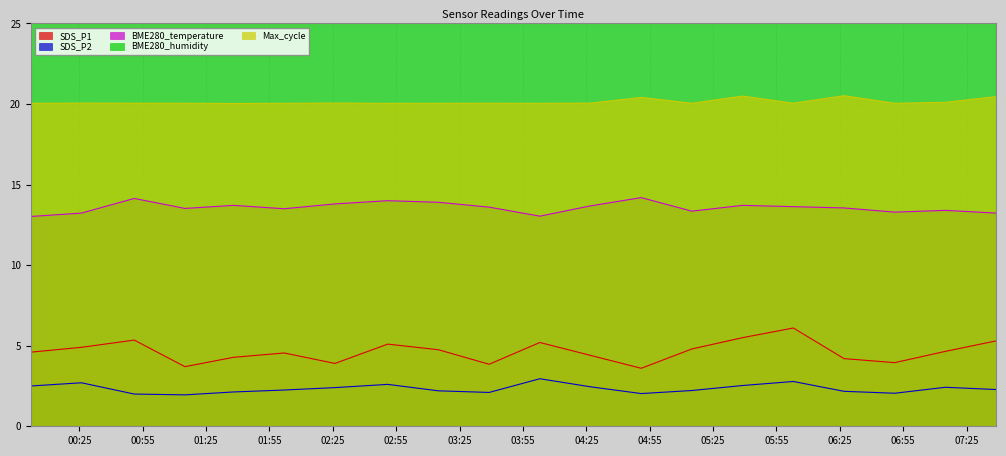

The value of SDS_P1 at 2022/11/09 06:03 is 10.2. True or false?

False